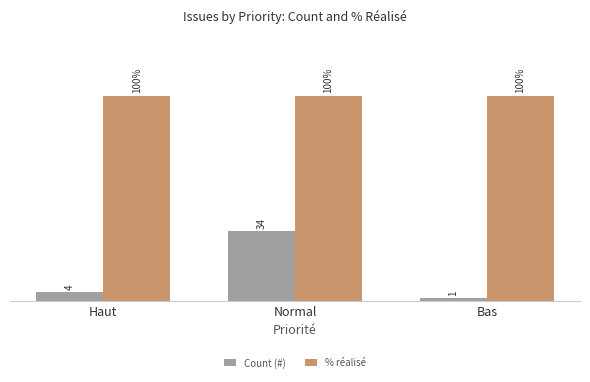

At Bas, list the series in order from largest to smallest.

% réalisé, Count (#)